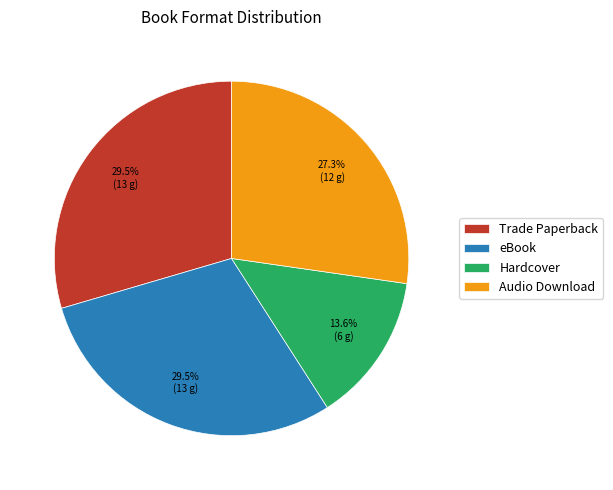

Which category has the smallest portion of the pie?

Hardcover